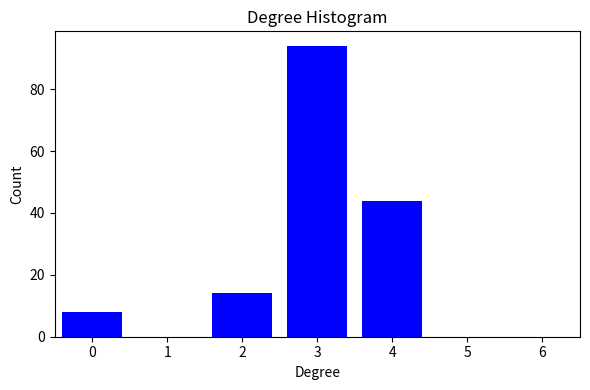

Reading left to right, transcribe all the data shown in this chart.

0=8	1=0	2=14	3=94	4=44	5=0	6=0